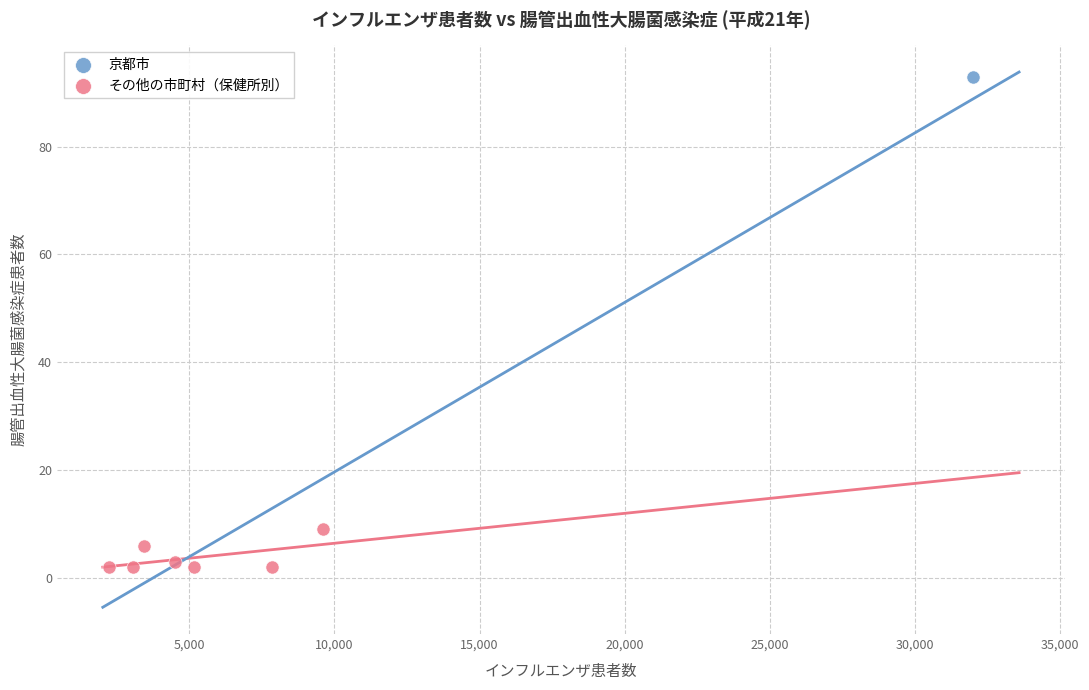

What are all the series names shown in the legend?

京都市, その他の市町村（保健所別）